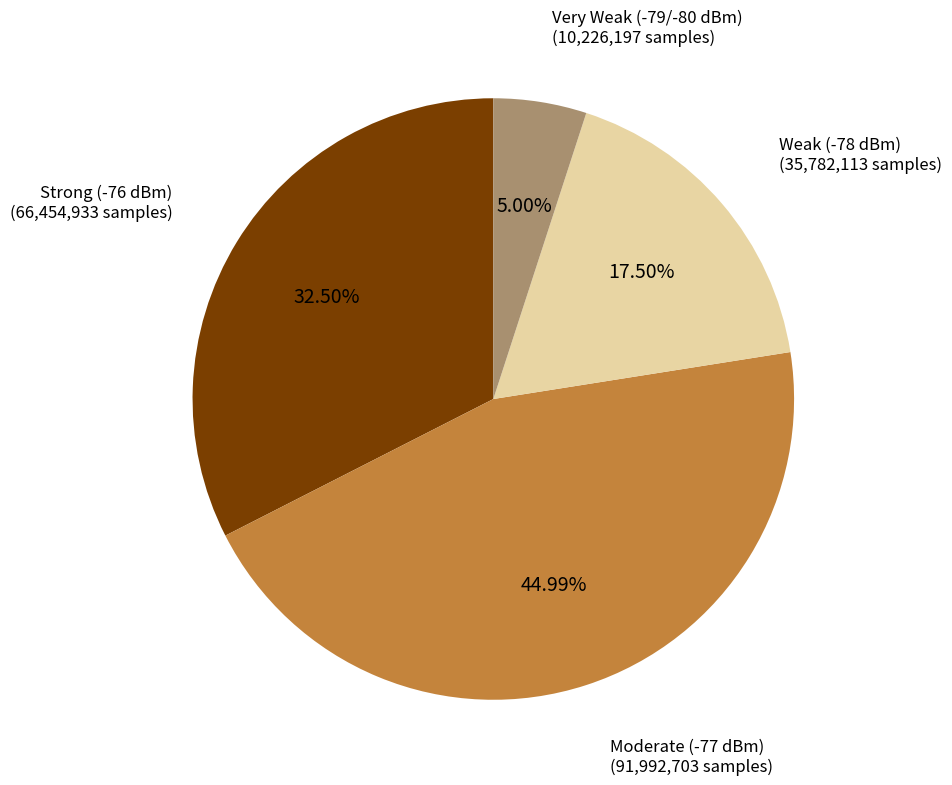

Is there a majority slice in this chart?

No